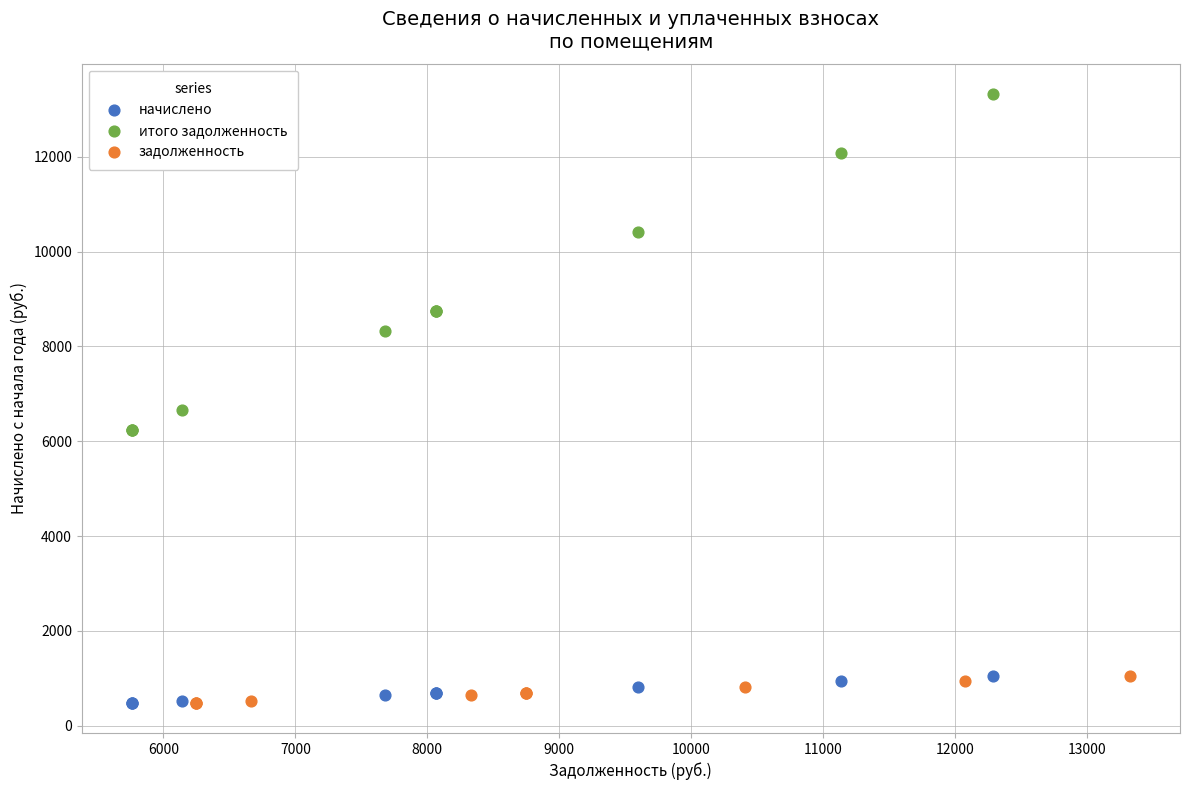

Which series contains the highest Y value?

итого задолженность